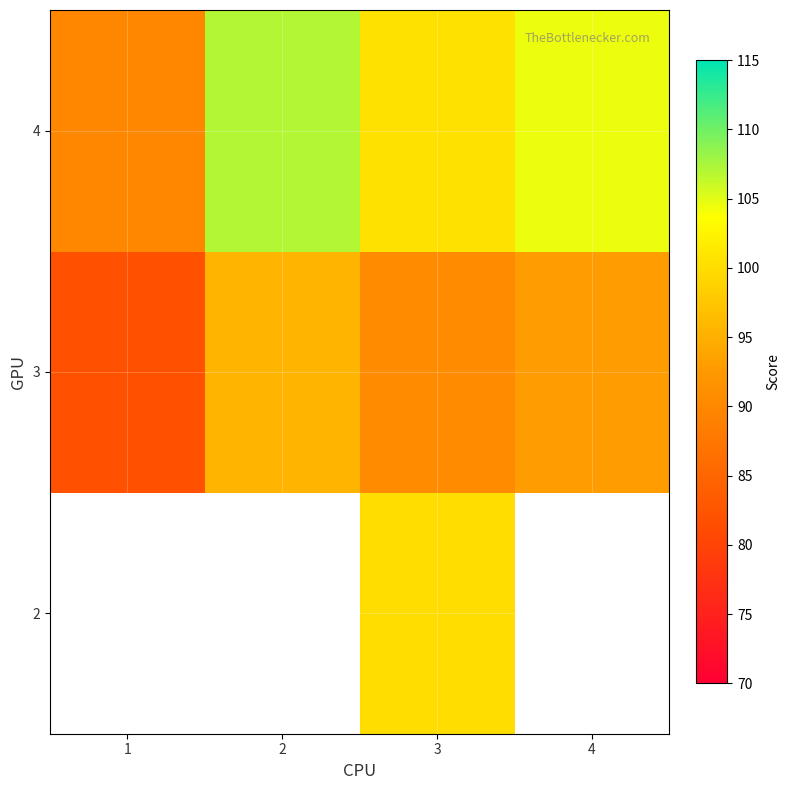

List the series in order of their peak value, highest first.

4, 2, 3